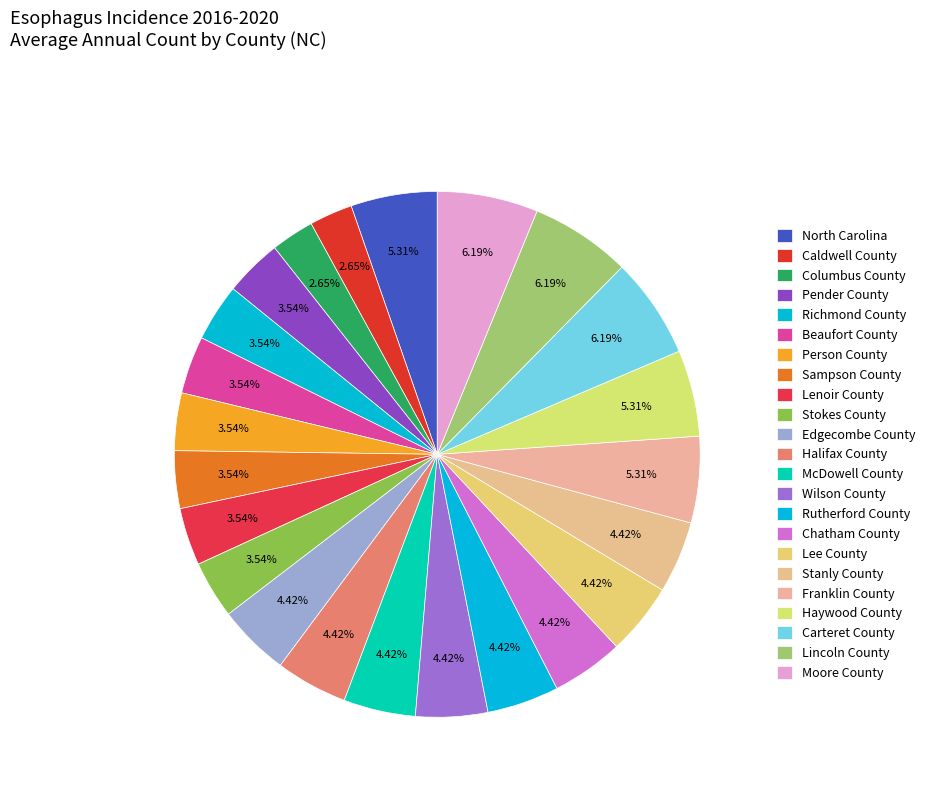

Which category has the biggest portion of the pie?

Carteret County